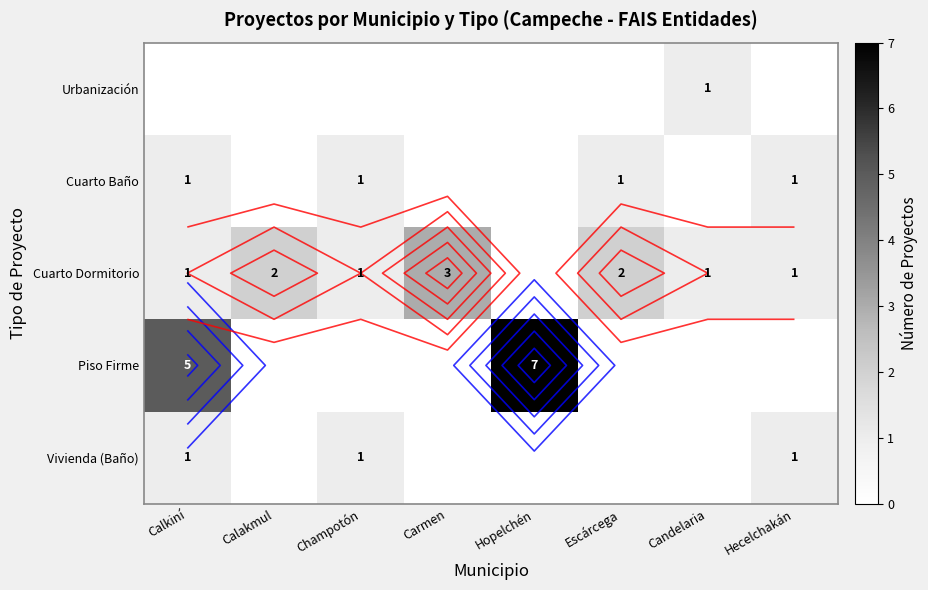

Is it true that Cuarto Dormitorio equals 1 at Calkiní?

True